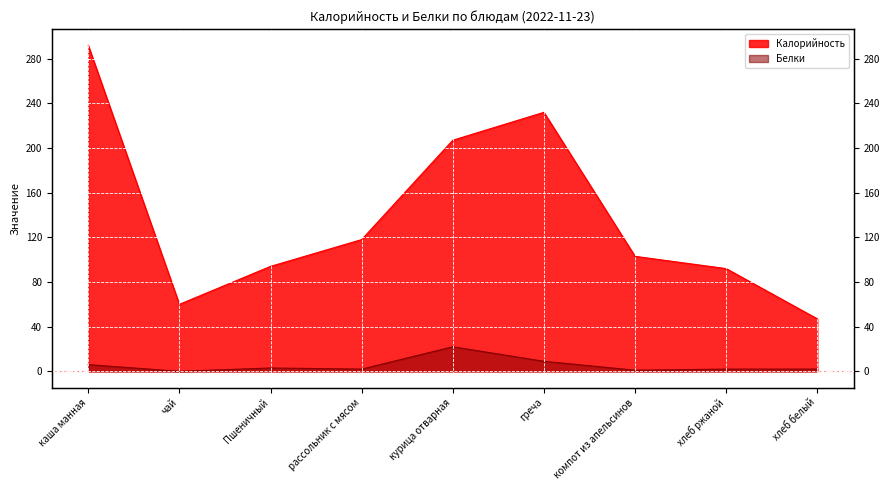

Reading left to right, transcribe all the data shown in this chart.

Калорийность: 292	60	94	118	207	232	103	92	47
Белки: 6	0	3	2	22	9	1	2	2